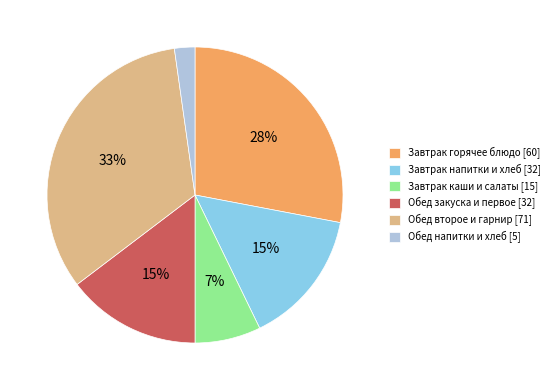

Do Обед напитки и хлеб [5] and Завтрак горячее блюдо [60] together represent more than half of the pie?

No